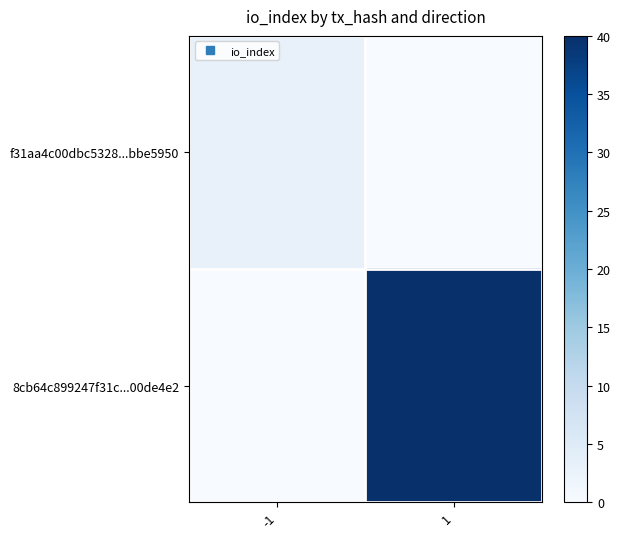

At which category does the chart reach its minimum across all series?

1